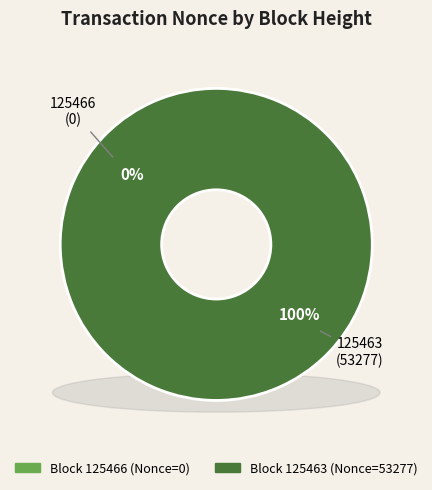

To the nearest percent, what is the average slice percentage?

50%